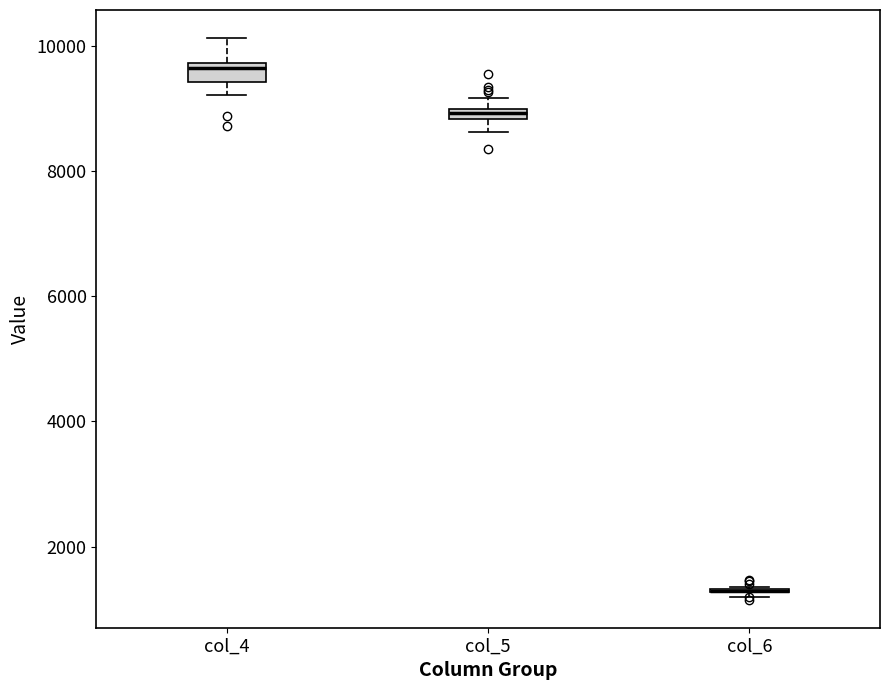

Where does the upper whisker of the box for col_4 end on the y-axis? The values are not printed on the chart, so give them approximately, as read against the axis.

10200